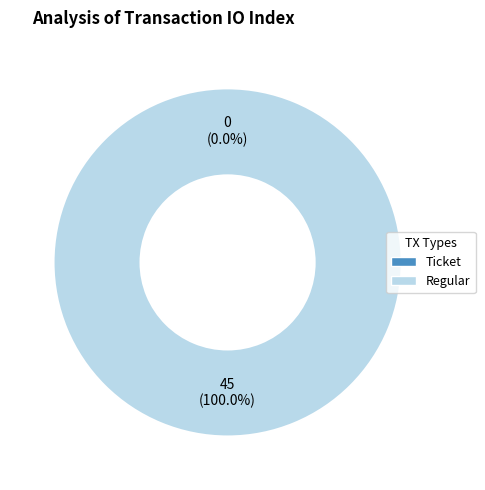

To the nearest percent, what is the combined percentage of Ticket and Regular?

100%